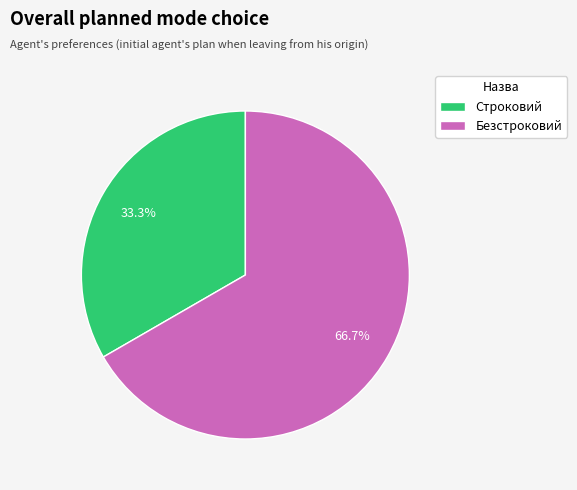

Which slice is the largest?

Безстроковий